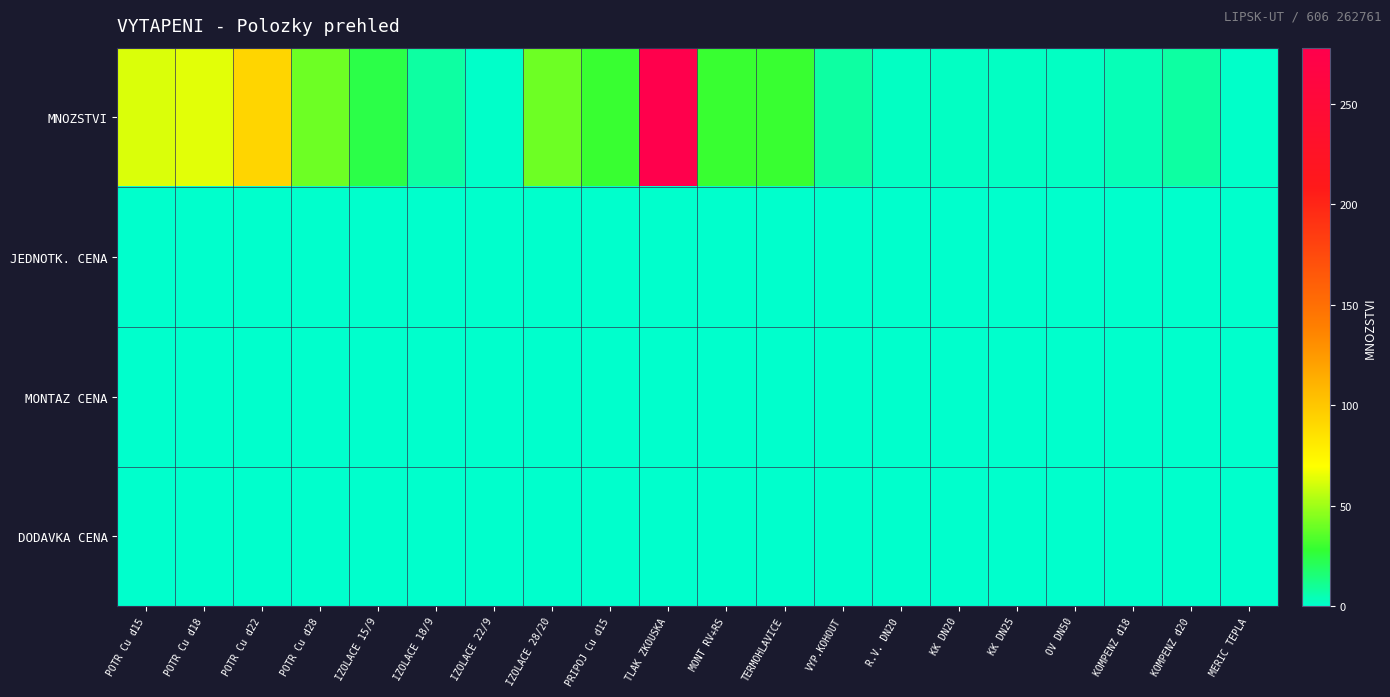

Which label corresponds to the smallest value in the chart?

POTR Cu d15